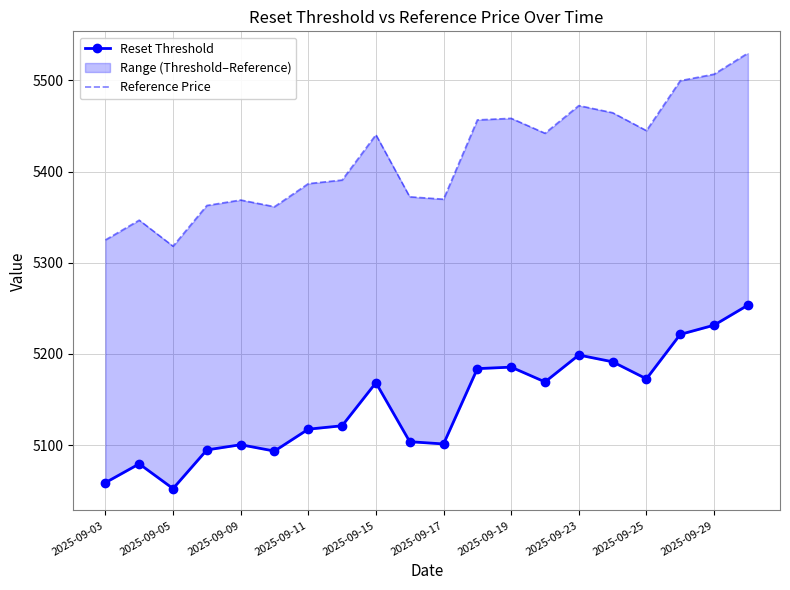

At which category is the sum across all series the highest?

19